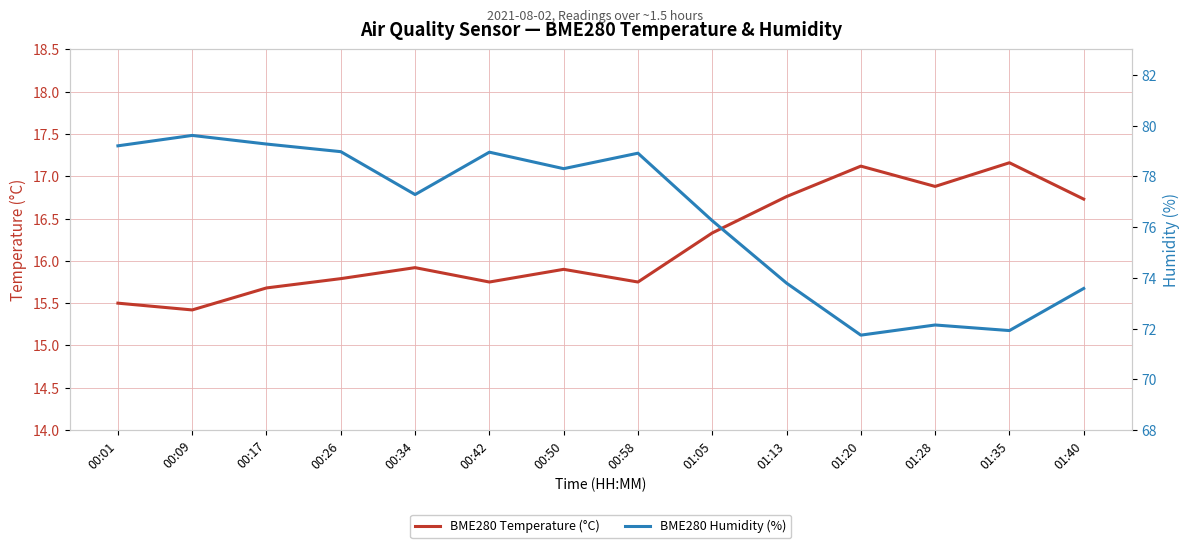

True or false: BME280 Temperature (°C) and BME280 Humidity (%) intersect in this chart.

False